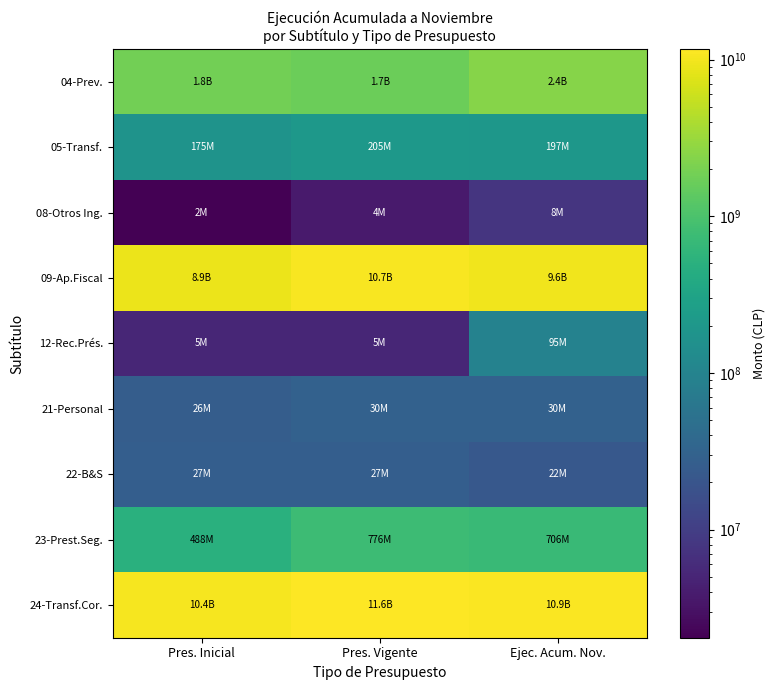

Which series has the largest total across all categories?

24-Transf.Cor.